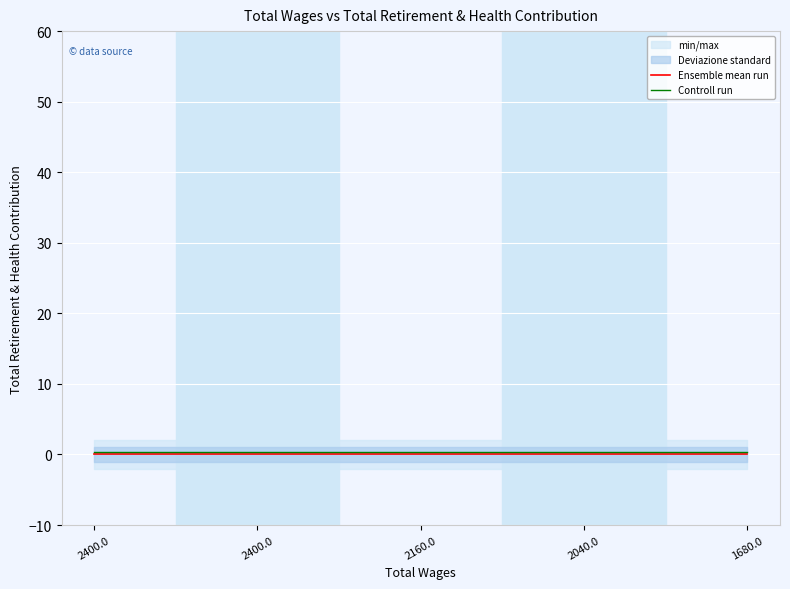

True or false: Controll run has more than 1 interior local peaks.

False